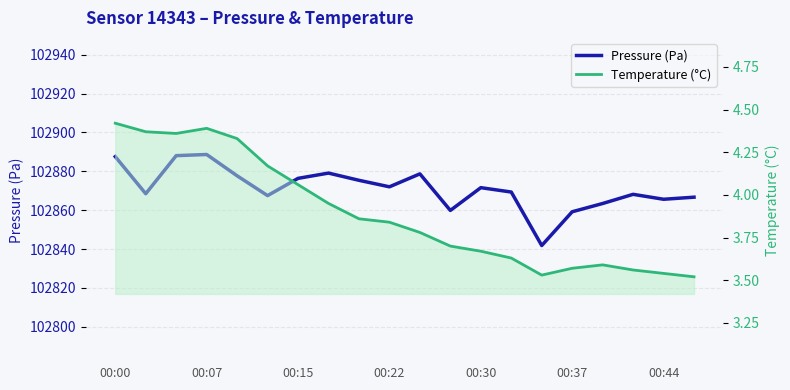

Where is Temperature (°C) nearest to the value 3?

19